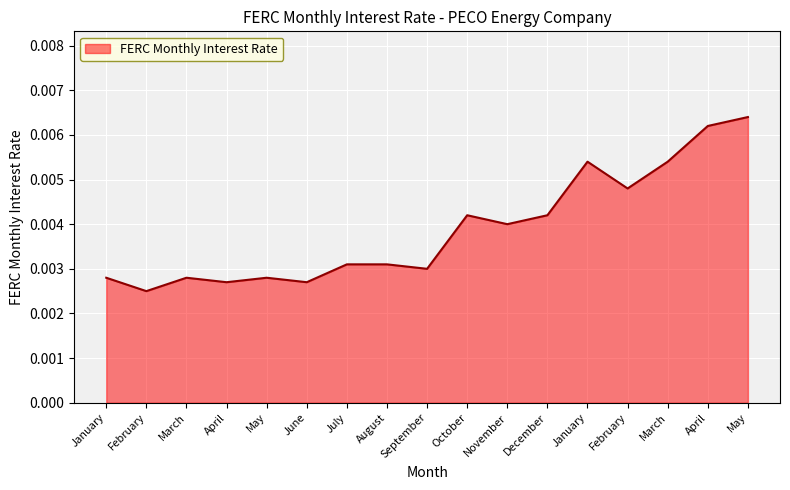

Is it true that the value at May is 0.0?

True